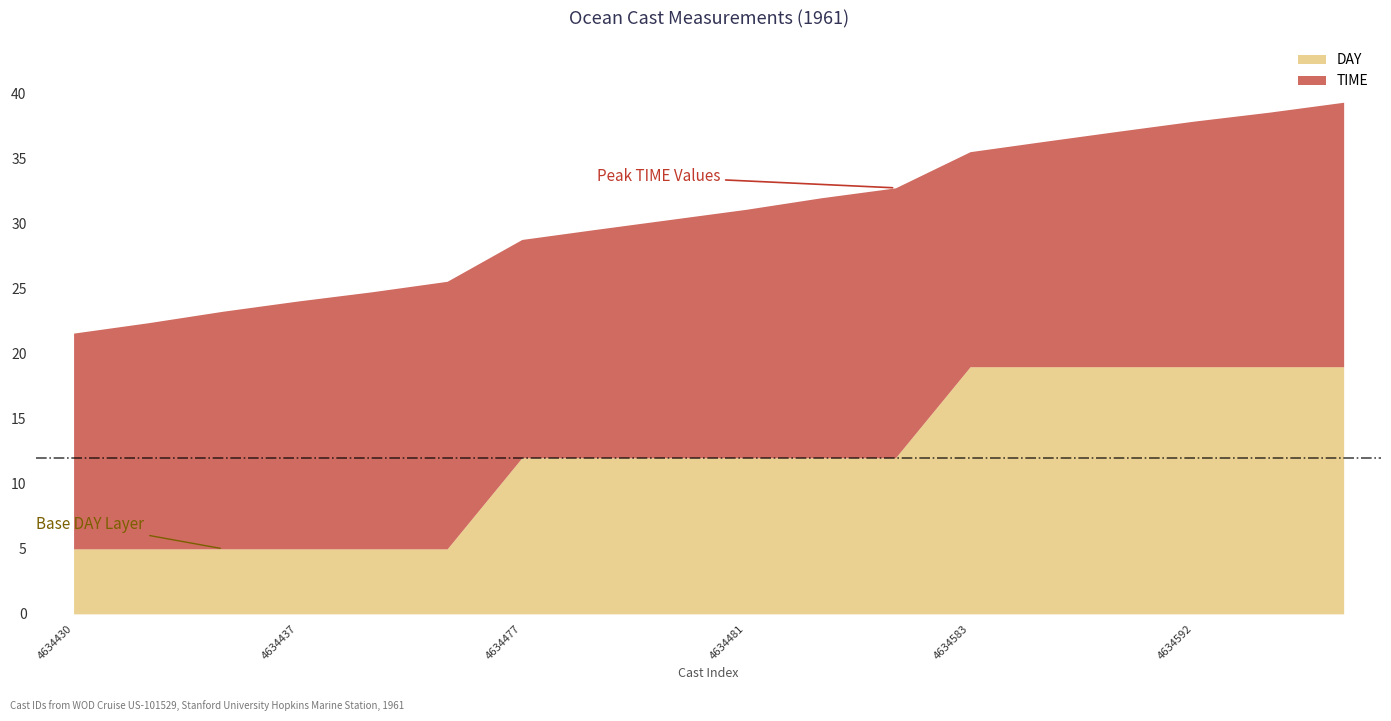

Where does the DAY series first go above 12?

4634583